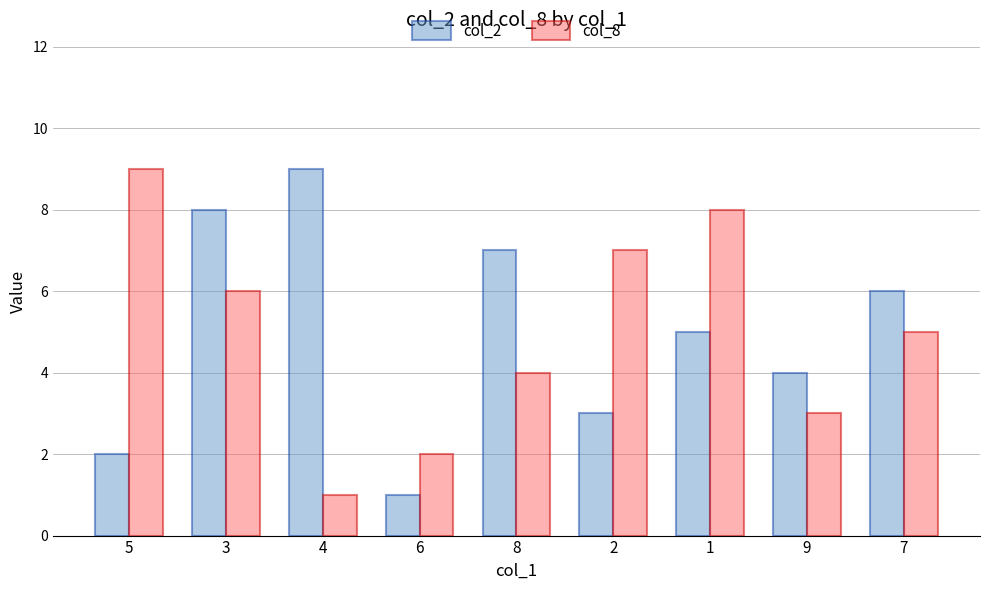

What is the difference between the col_8 values at 6 and 8?

2